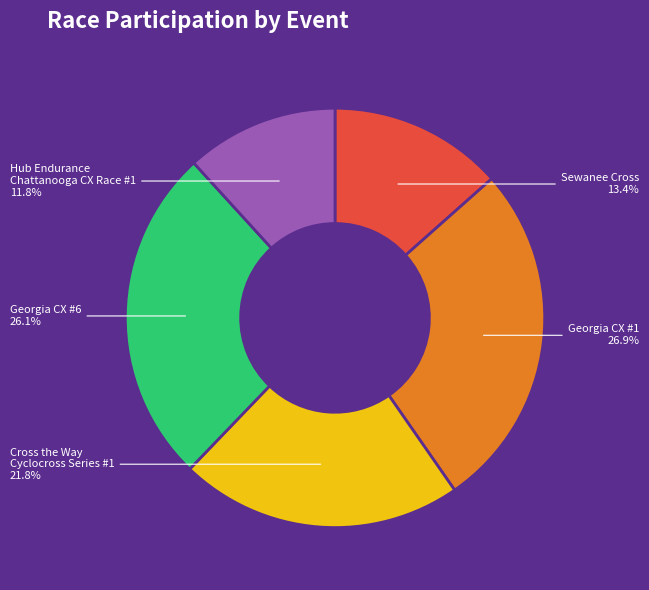

Count the number of slices in the pie.

5